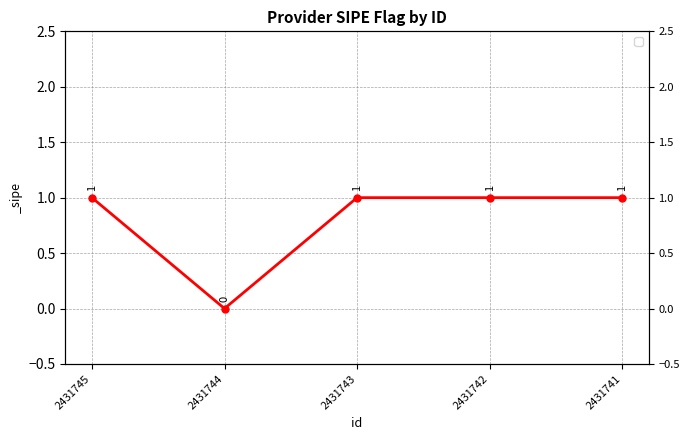

Is it true that the value at 2431744 is 0?

False